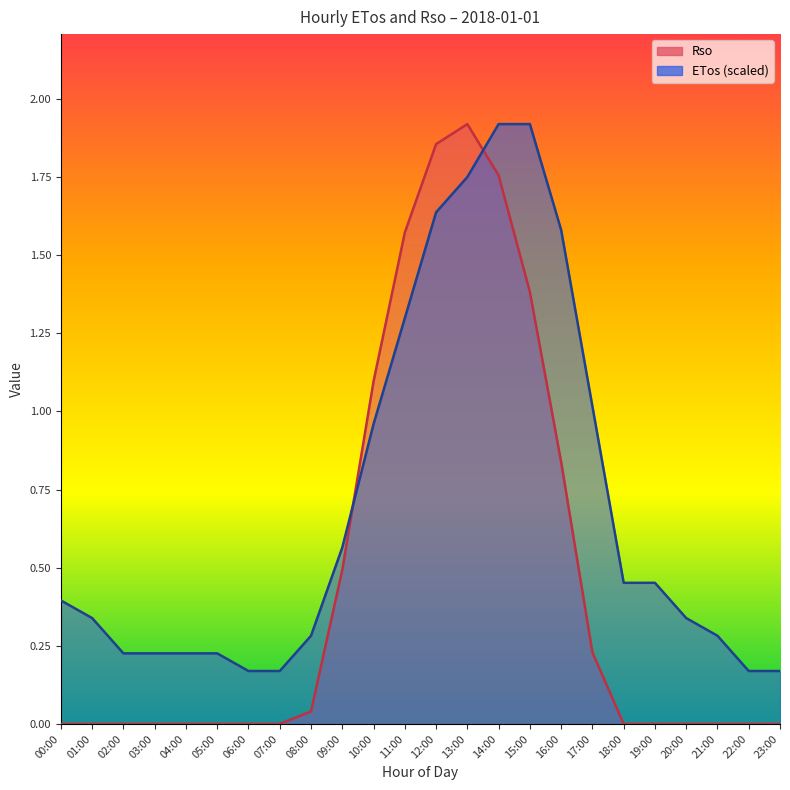

What is the difference between the Rso values at 12:00 and 14:00?

0.1